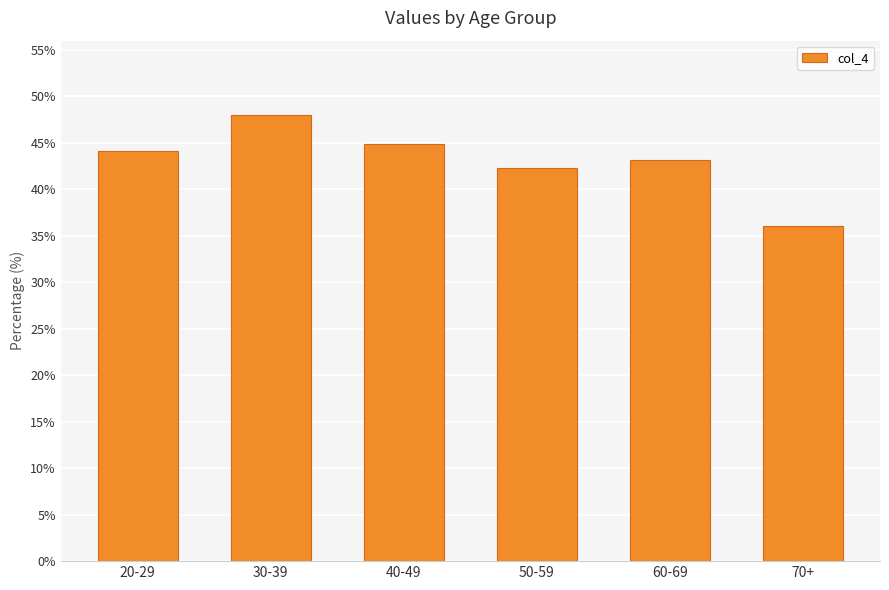

What is the label of the 1st bar from the right?

70+